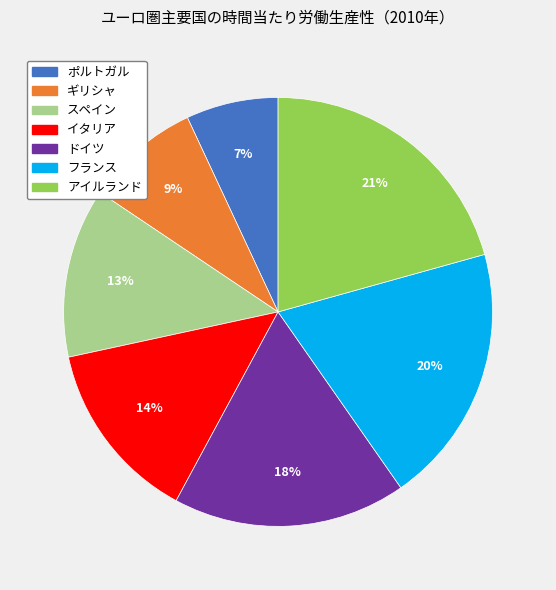

How many slices are in this pie chart?

7